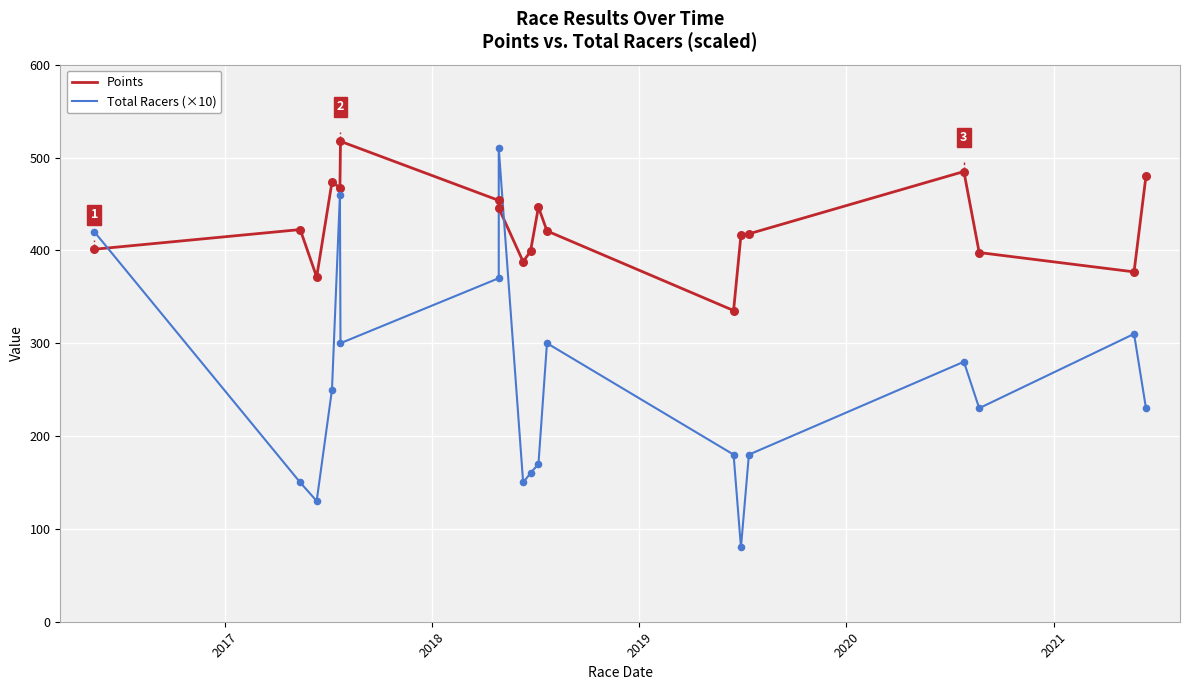

Is the value of Total Racers (×10) at 2016 greater than the value of Points at 15?

No